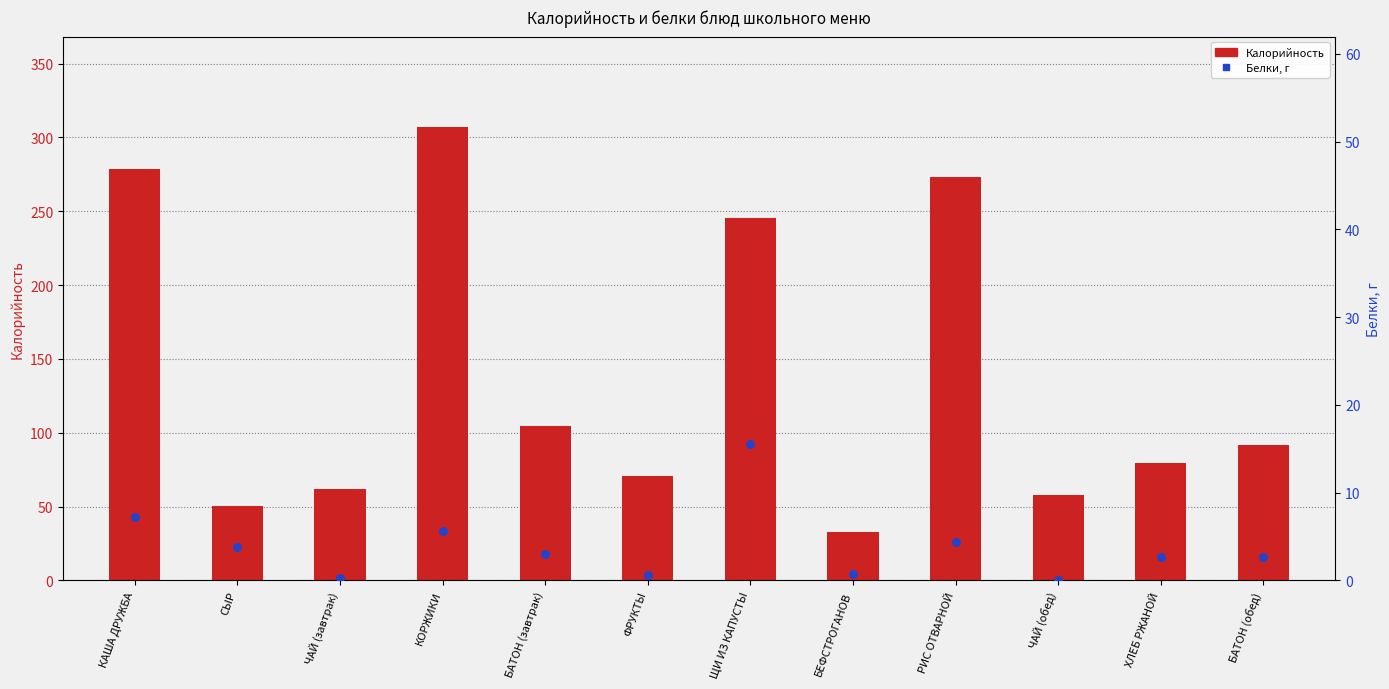

What are all the series names shown in the legend?

Калорийность, Белки, г